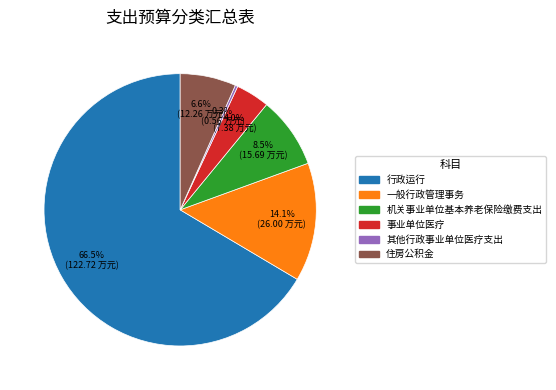

Between 住房公积金 and 机关事业单位基本养老保险缴费支出, which is larger?

机关事业单位基本养老保险缴费支出